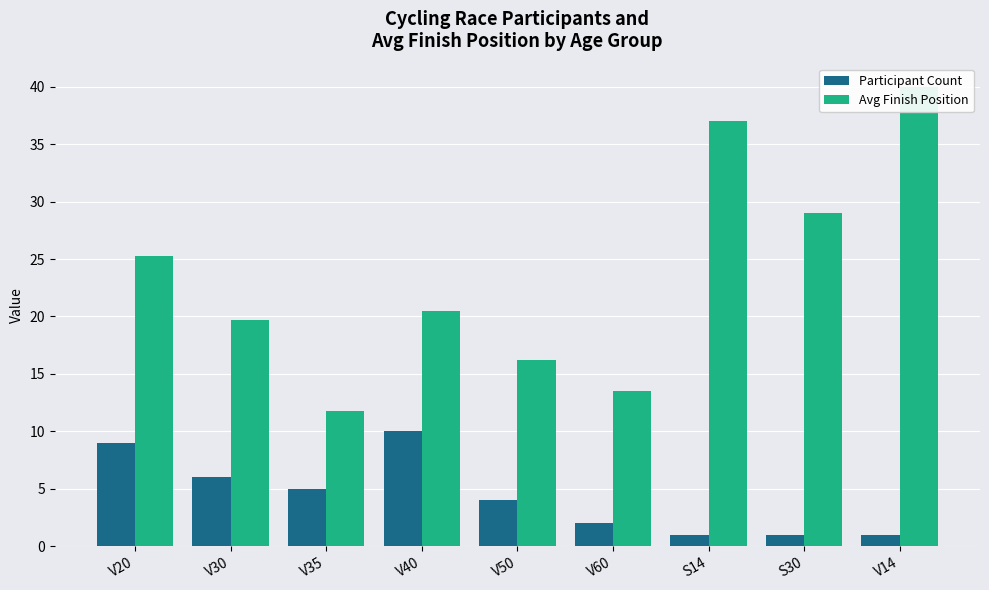

What position from the right is V60?

4